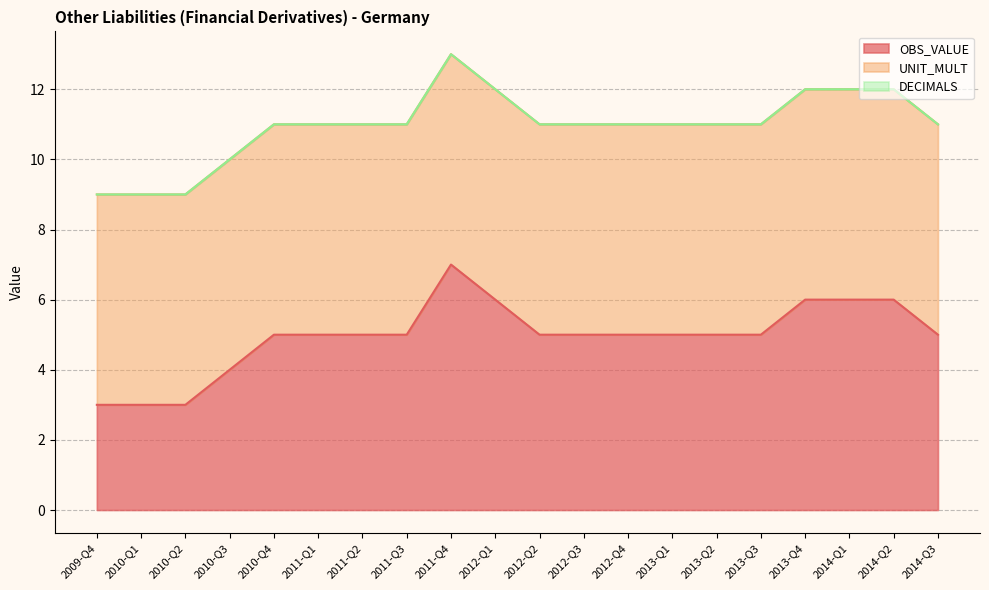

Rank the categories by DECIMALS value from highest to lowest.

2009-Q4, 2010-Q1, 2010-Q2, 2010-Q3, 2010-Q4, 2011-Q1, 2011-Q2, 2011-Q3, 2011-Q4, 2012-Q1, 2012-Q2, 2012-Q3, 2012-Q4, 2013-Q1, 2013-Q2, 2013-Q3, 2013-Q4, 2014-Q1, 2014-Q2, 2014-Q3